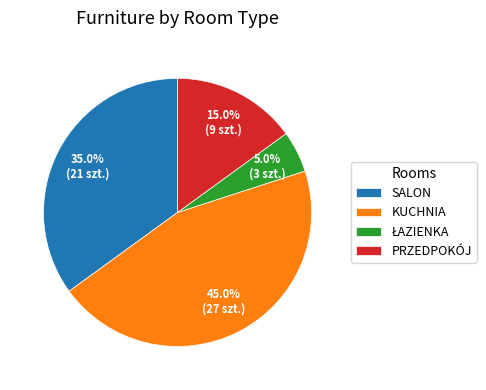

Count the number of slices in the pie.

4